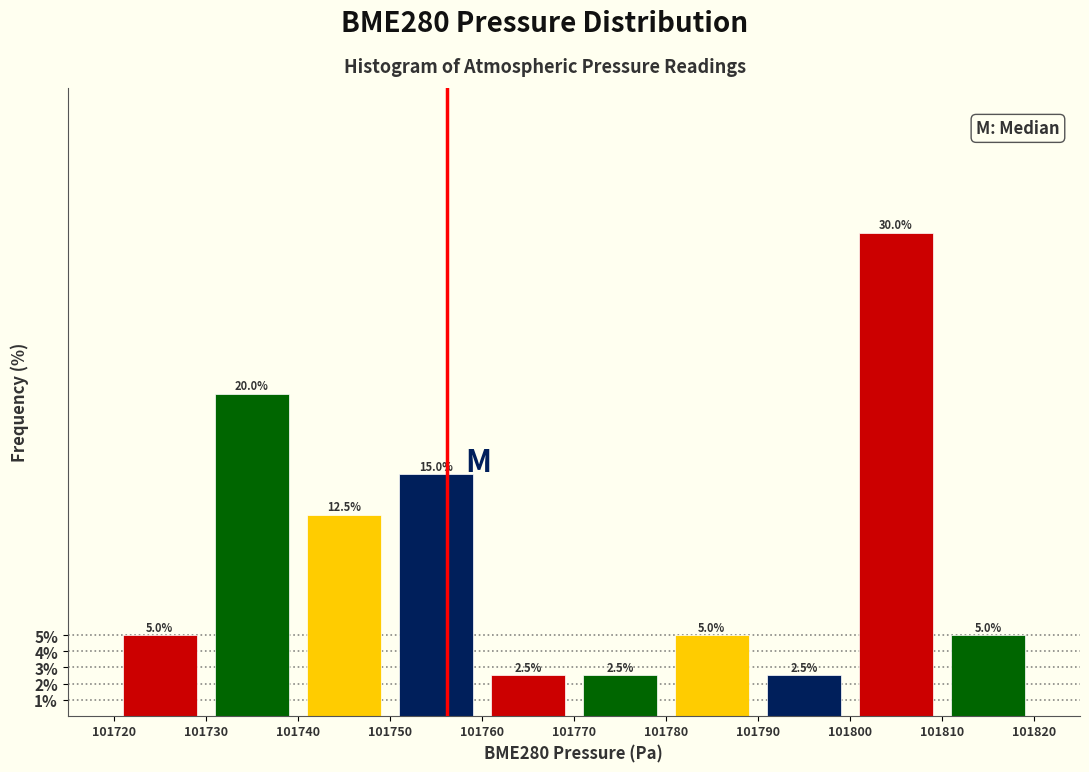

How tall is the bar that spans 101740 to 101750 on the x-axis?

12.5